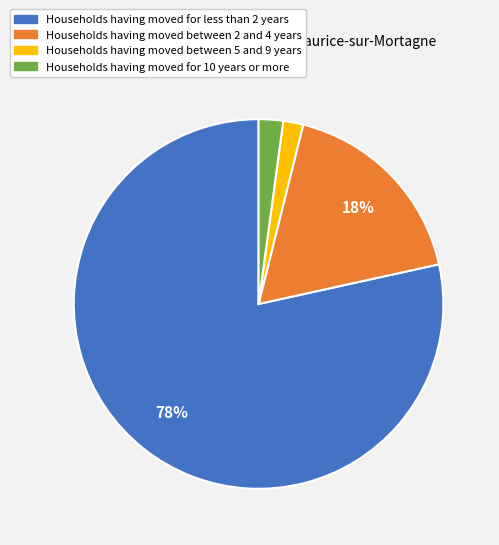

To the nearest percent, what is the average slice percentage?

25%